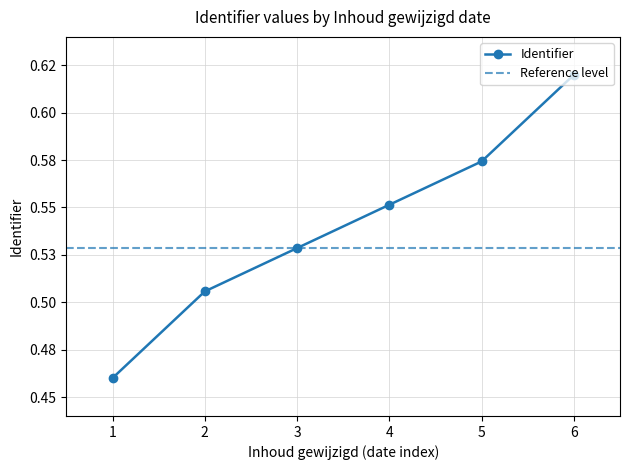

What is the difference between the maximum and second lowest values?

0.1